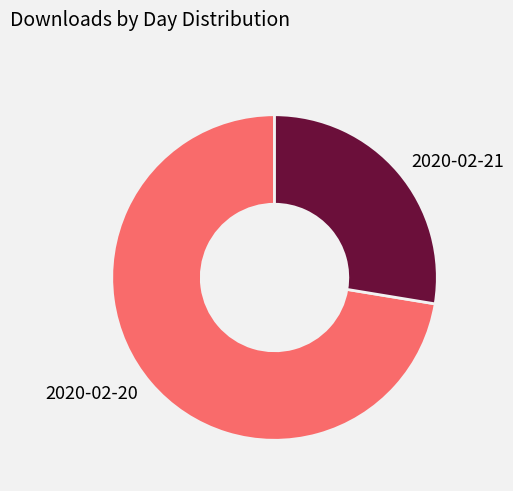

The 2020-02-21 slice represents 28% of the pie. True or false?

True